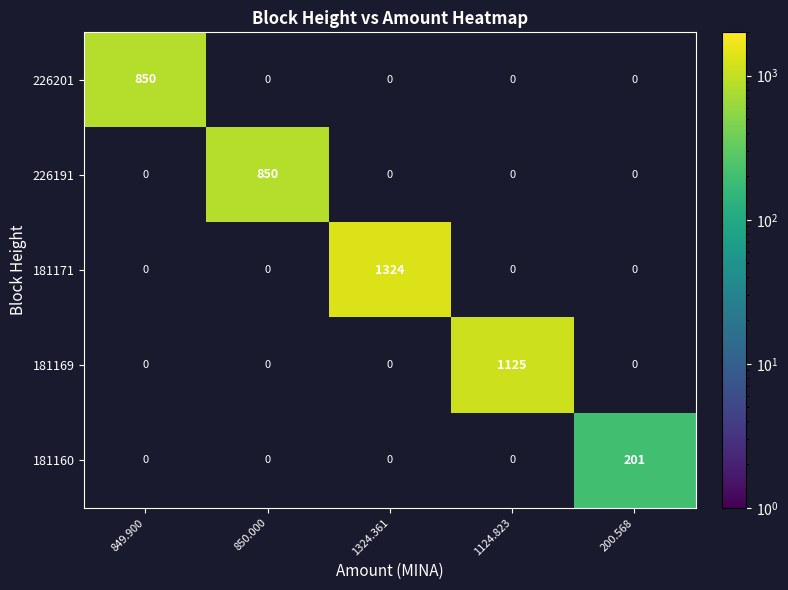

True or false: 181169 has a value of 1125 at 1124.823.

True